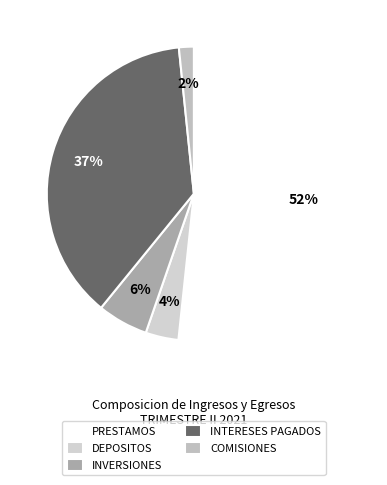

True or false: PRESTAMOS accounts for 43% of the total.

False